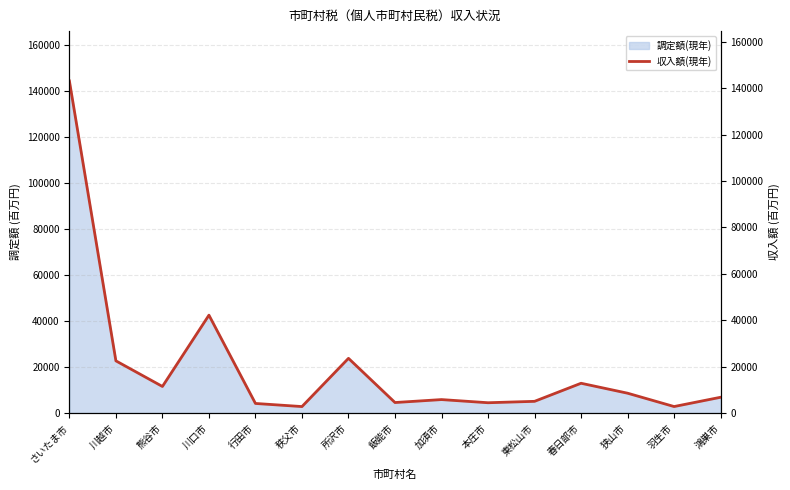

The chart shows a value of 10919 at 鴻巣市. True or false?

False